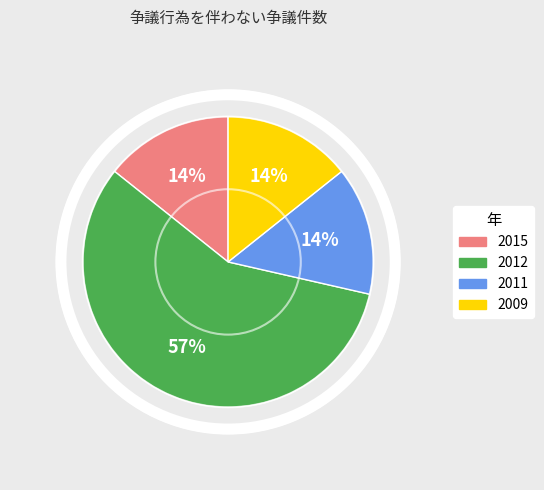

What is the ratio of the value at 2009 to the value at 2011?

1.0